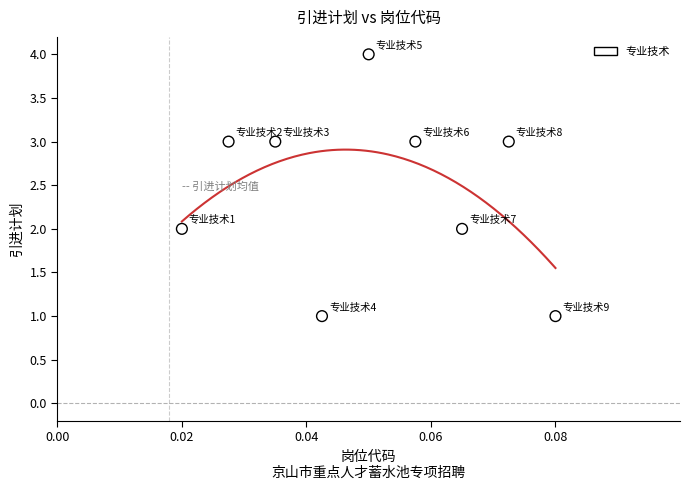

What is the range of Y values (max minus min)?

3